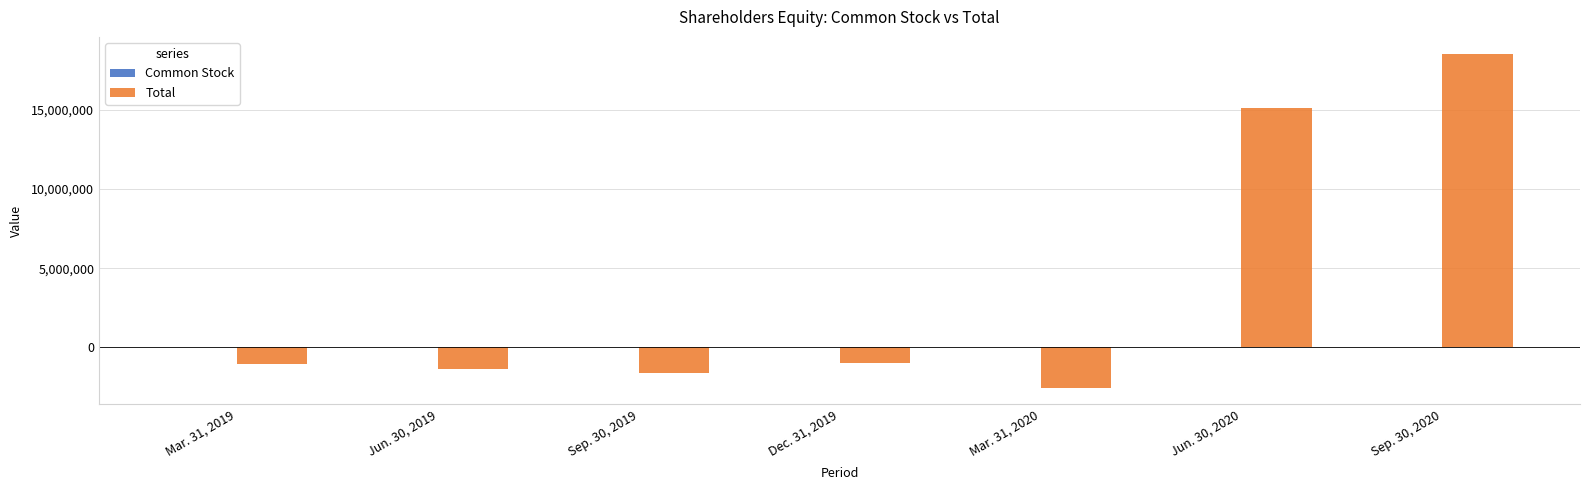

Between Dec. 31, 2019 and Mar. 31, 2020, which series saw the biggest shift?

Total